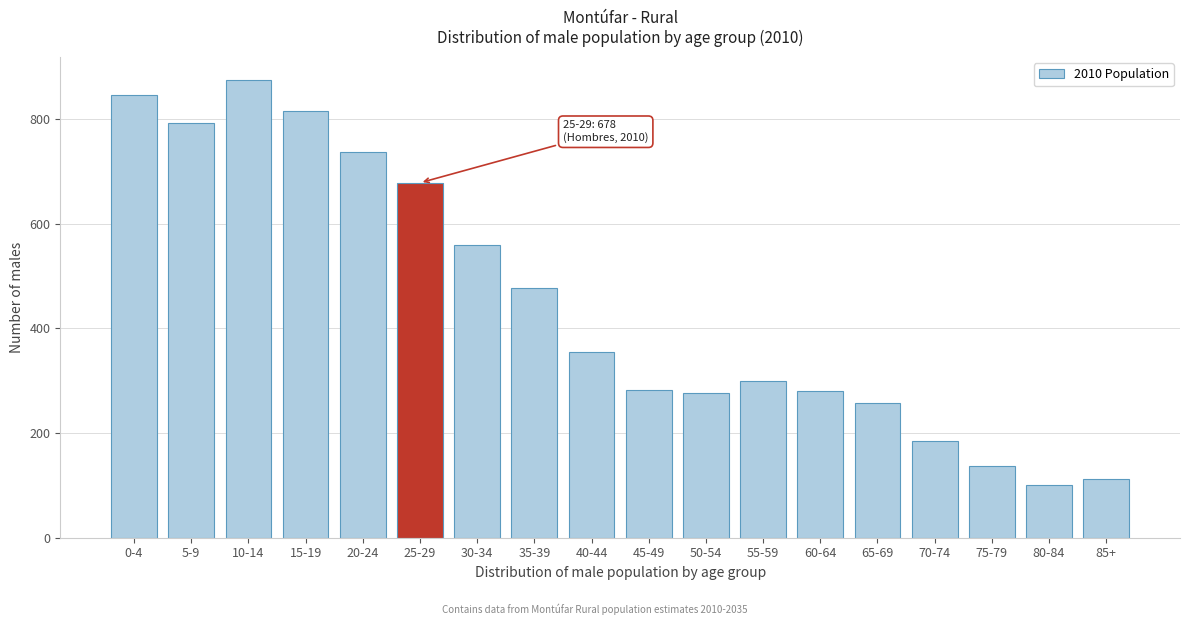

What is the sum of the values at 70-74 and 80-84?

285